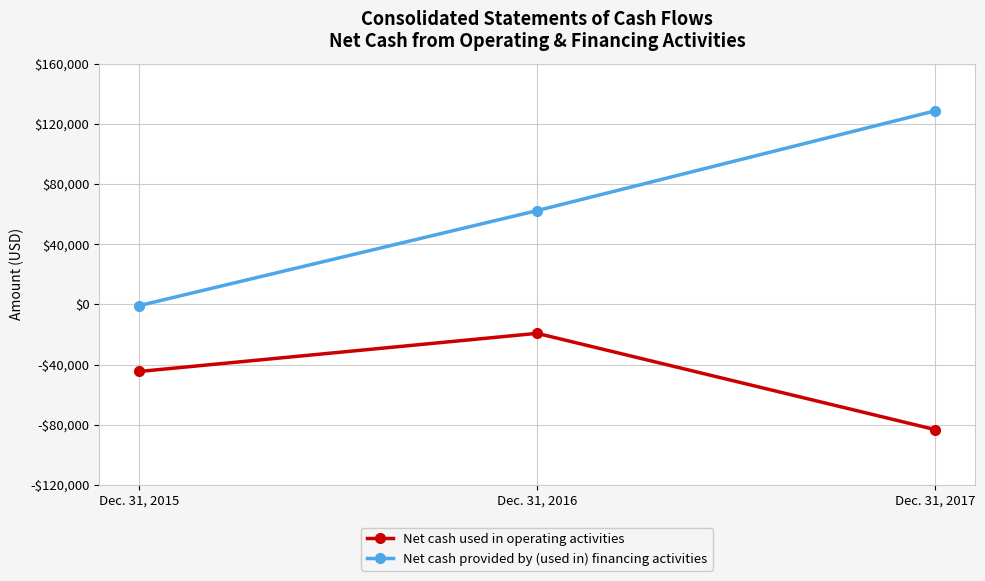

Is this an area chart (filled region under the line)?

No